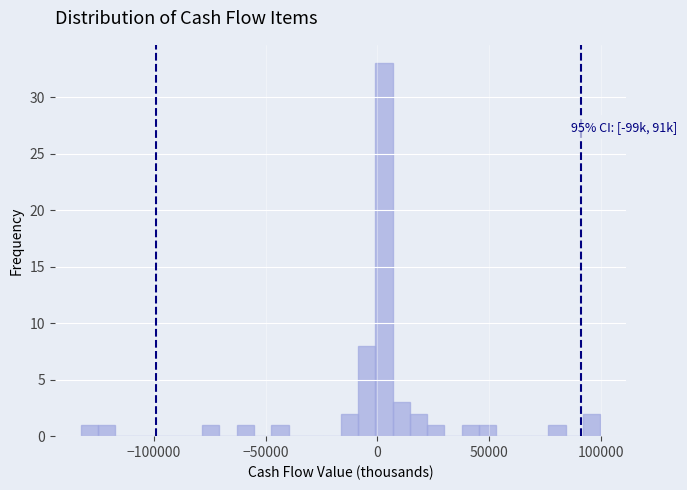

Read against the x-axis, roughly where is the centre of the tallest bar?

5000